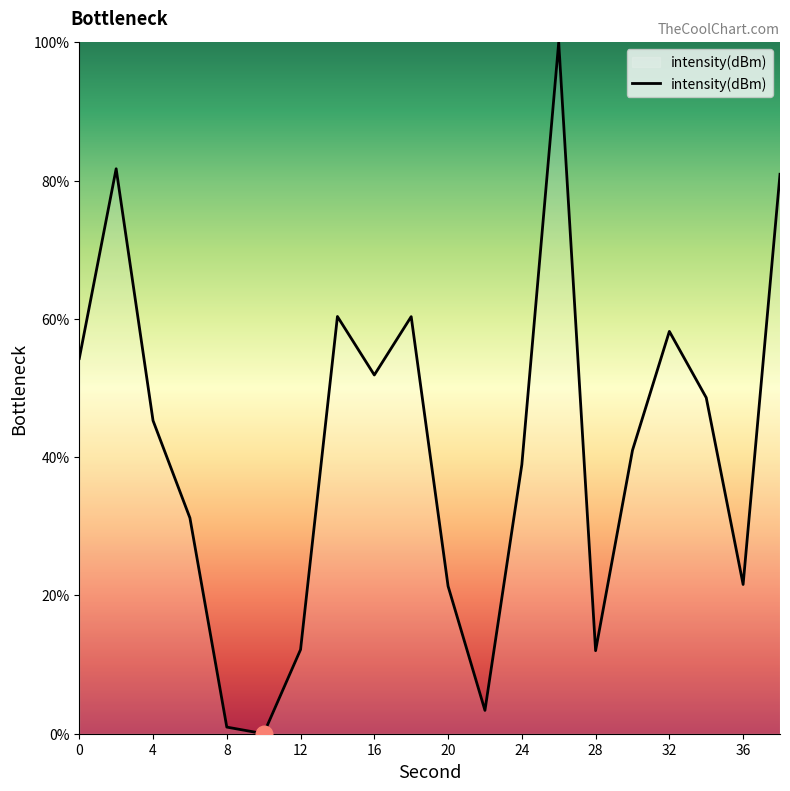

What is the maximum value shown in the chart?

100.0